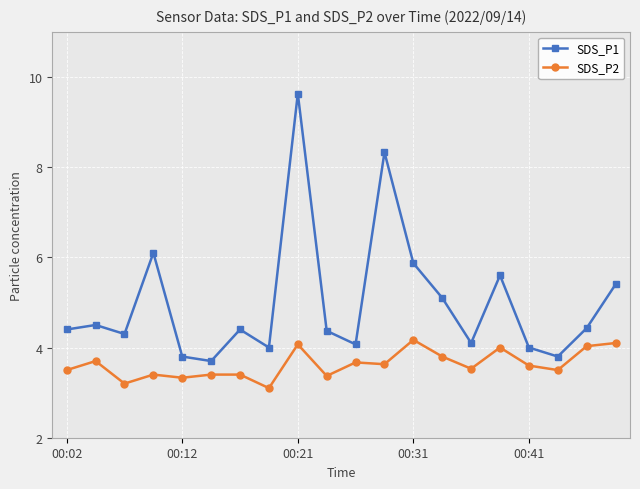

How many interior local peaks does the SDS_P1 series have?

6